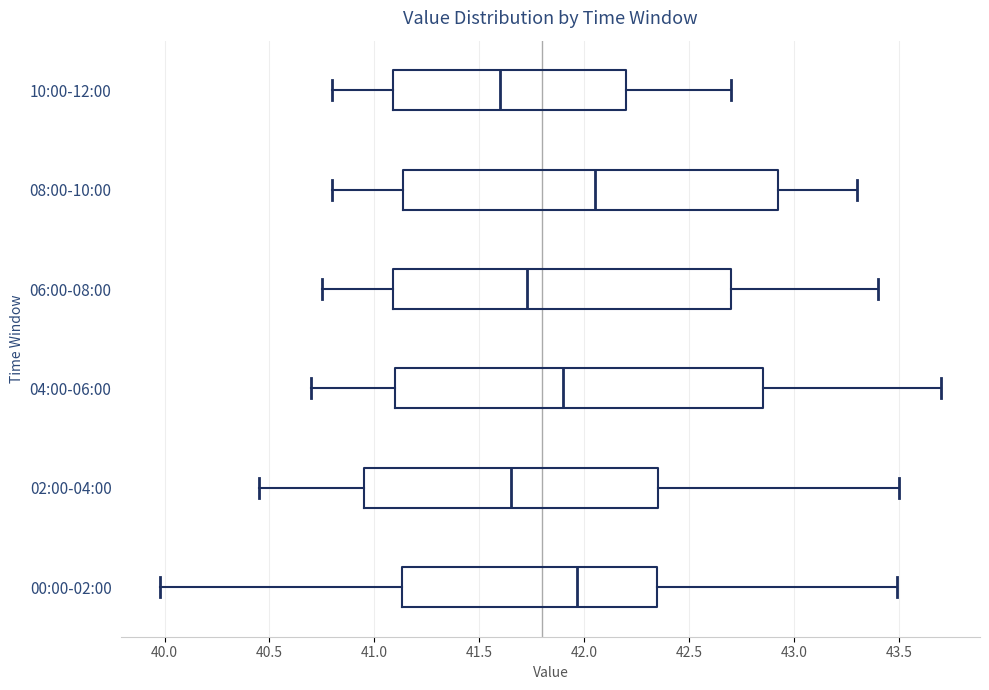

Reading bottom to top, read every box against the x-axis: the position of its median line, the range the box covers, and the ends of its whiskers. The values are not printed on the chart, so give them approximately, as read against the axis.

00:00-02:00: median 41.95, box 41.15 to 42.35, whiskers 40.00 to 43.50
02:00-04:00: median 41.65, box 40.95 to 42.35, whiskers 40.45 to 43.50
04:00-06:00: median 41.90, box 41.10 to 42.85, whiskers 40.70 to 43.70
06:00-08:00: median 41.75, box 41.10 to 42.70, whiskers 40.75 to 43.40
08:00-10:00: median 42.05, box 41.15 to 42.95, whiskers 40.80 to 43.30
10:00-12:00: median 41.60, box 41.10 to 42.20, whiskers 40.80 to 42.70